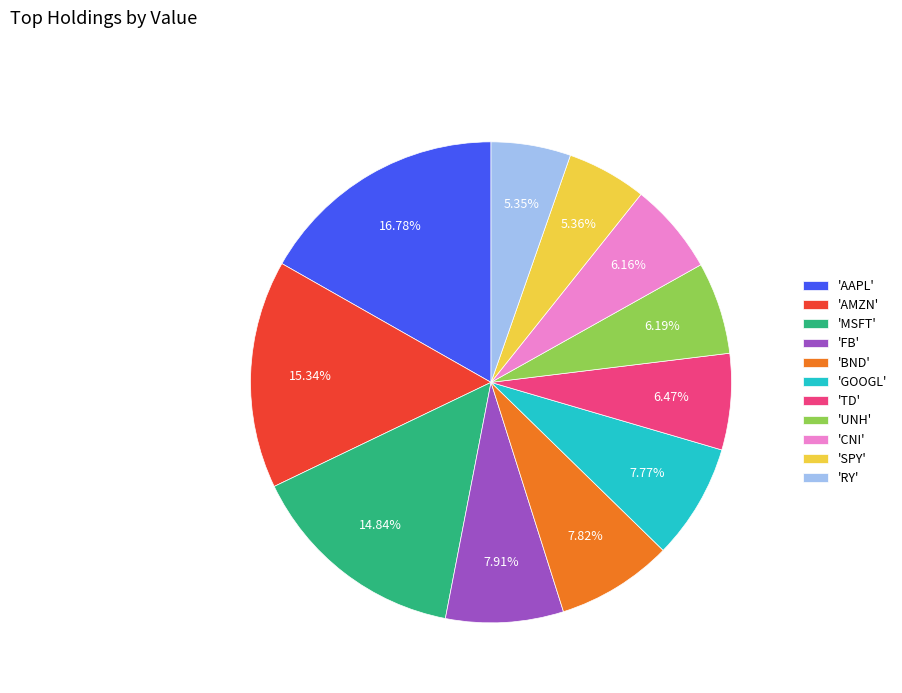

Which has a higher value, 'TD' or 'GOOGL'?

'GOOGL'